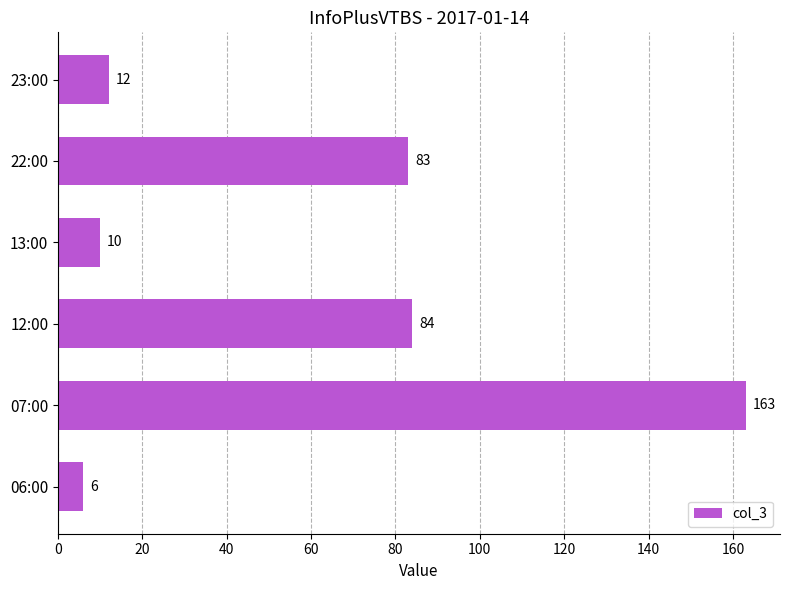

What is the greatest value displayed?

163